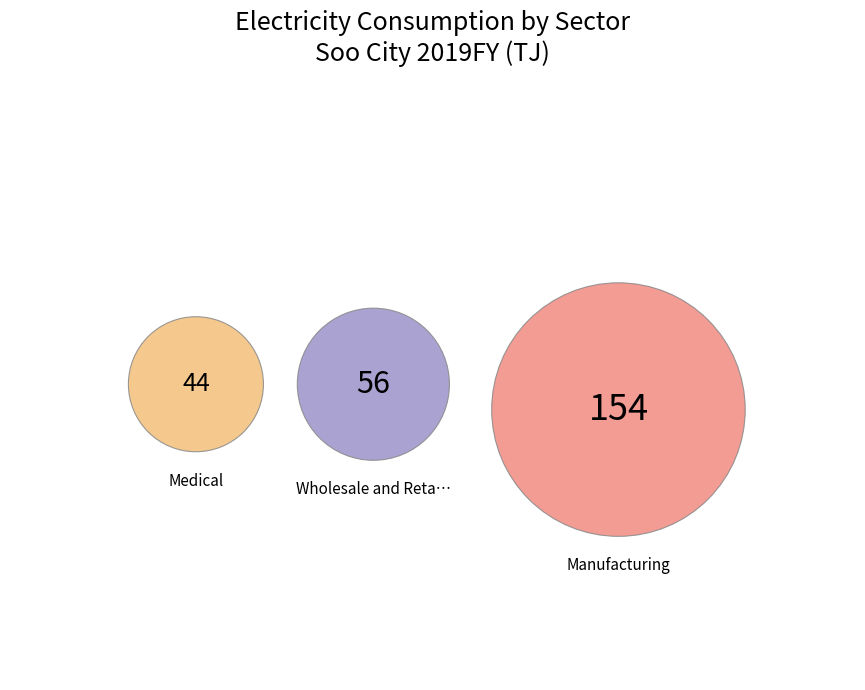

Does Wholesale and Retail Trade represent more than half of the total?

No